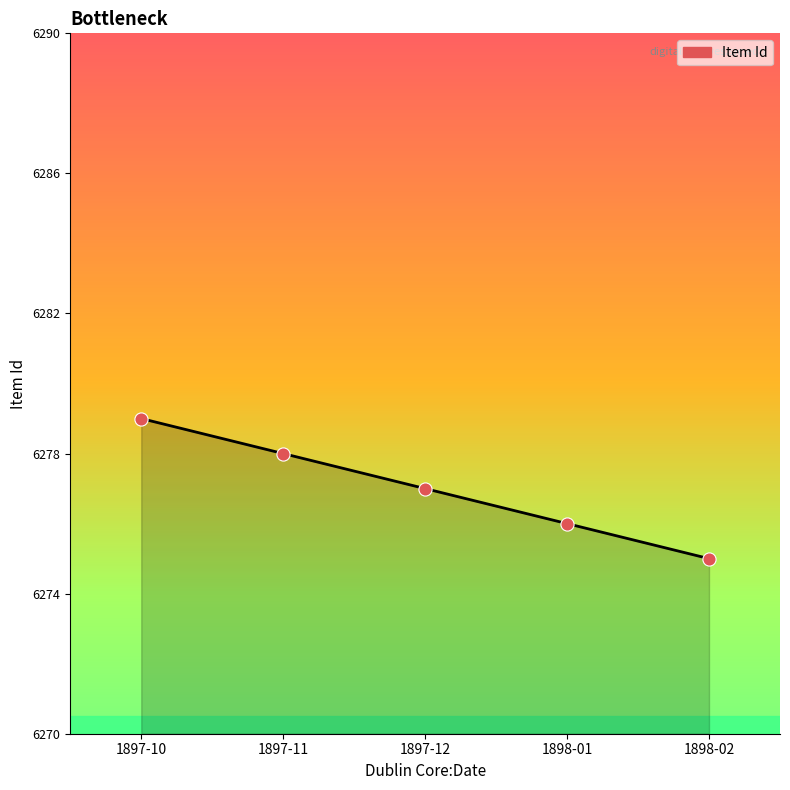

Approximately how many times larger is the value at 1897-11 compared to 1897-10?

1.0